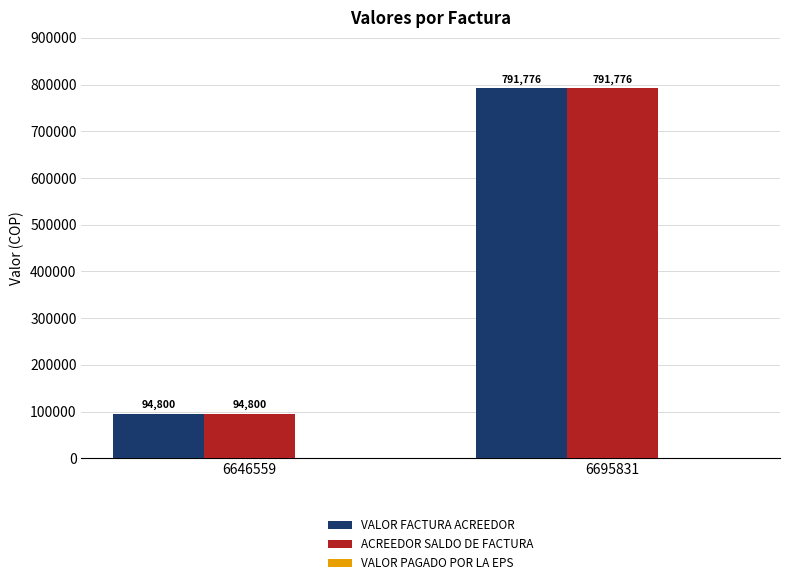

At which category does the chart reach its peak across all series?

6695831